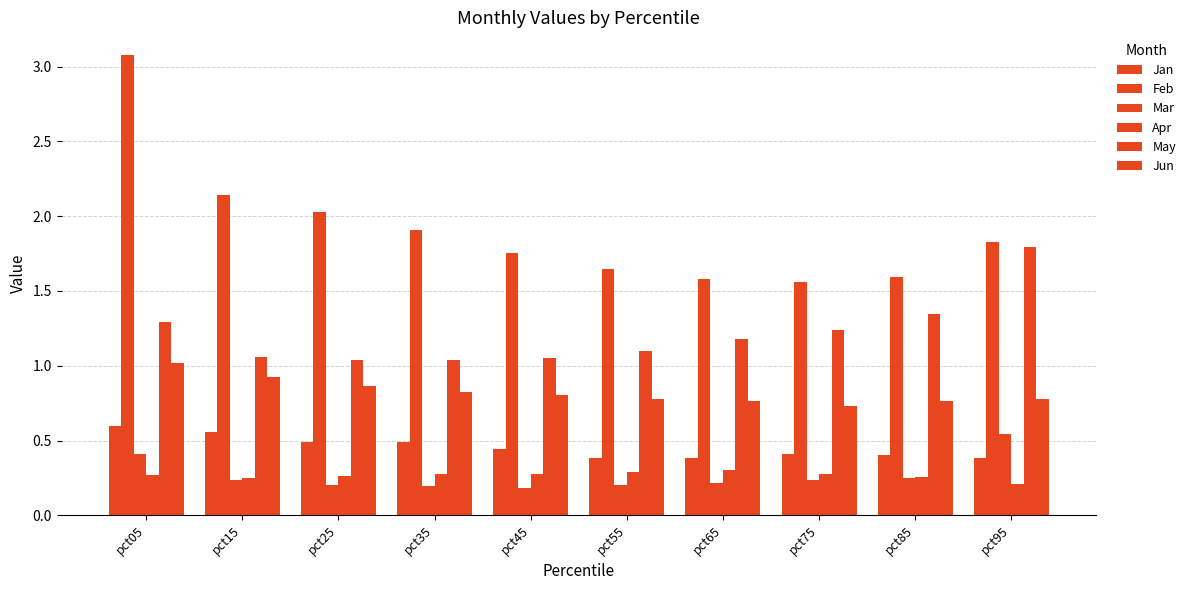

How many groups of bars are there?

10